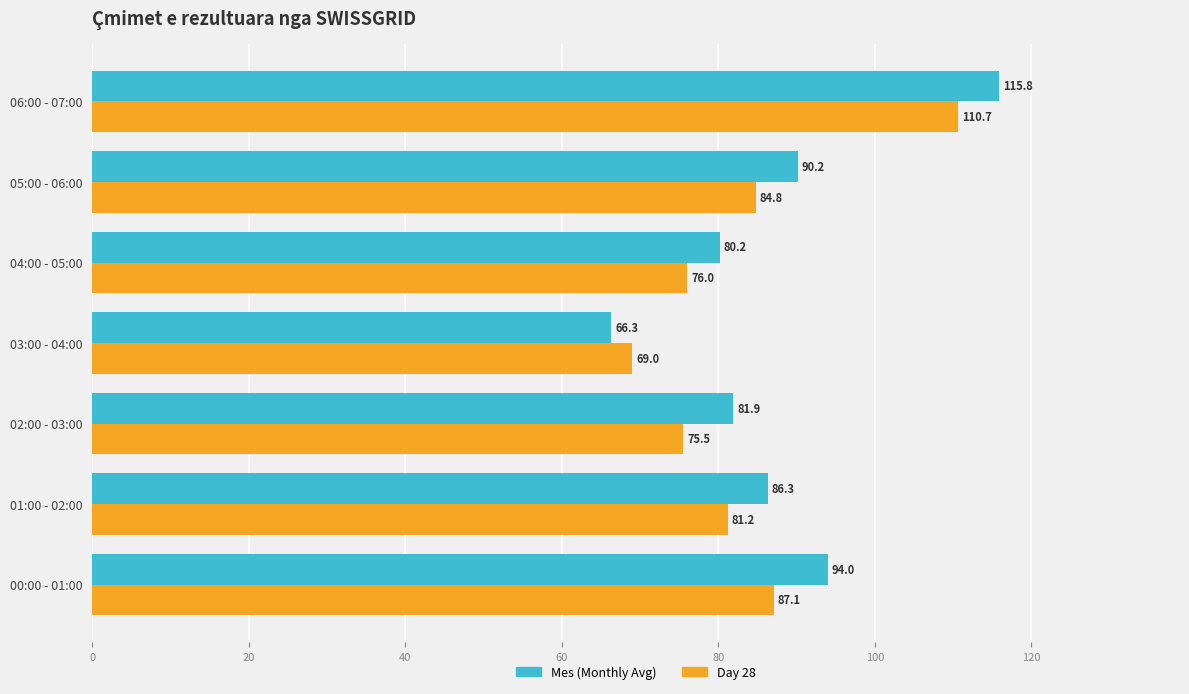

What is the highest value of the Mes (Monthly Avg) series?

115.8